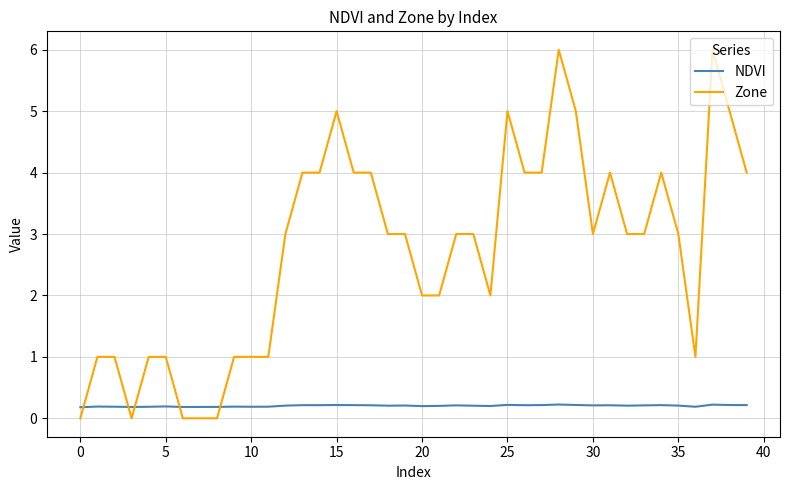

Which series has the largest total across all categories?

Zone